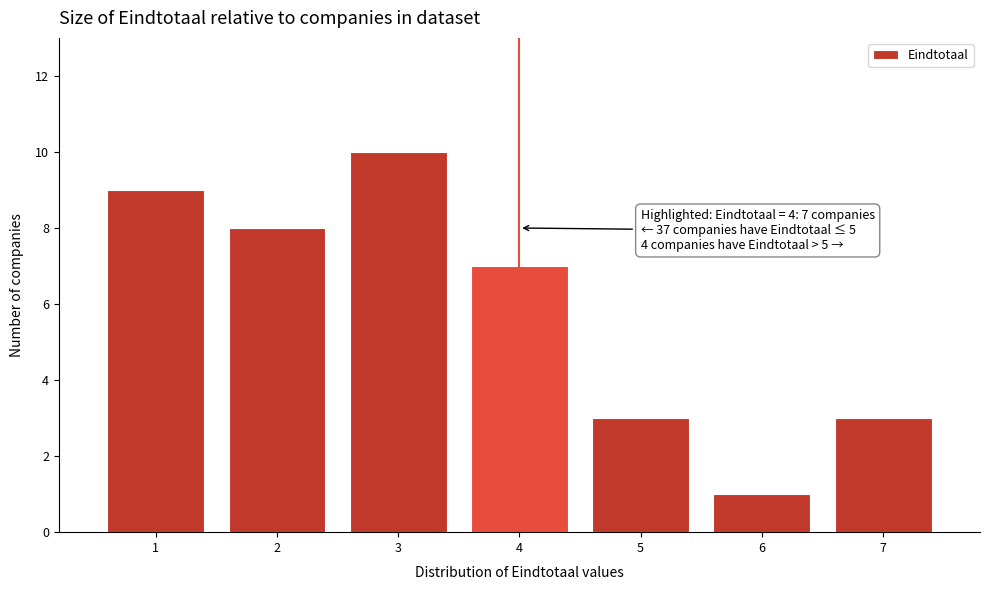

Reading left to right, extract all data points from this chart.

9	8	10	7	3	1	3